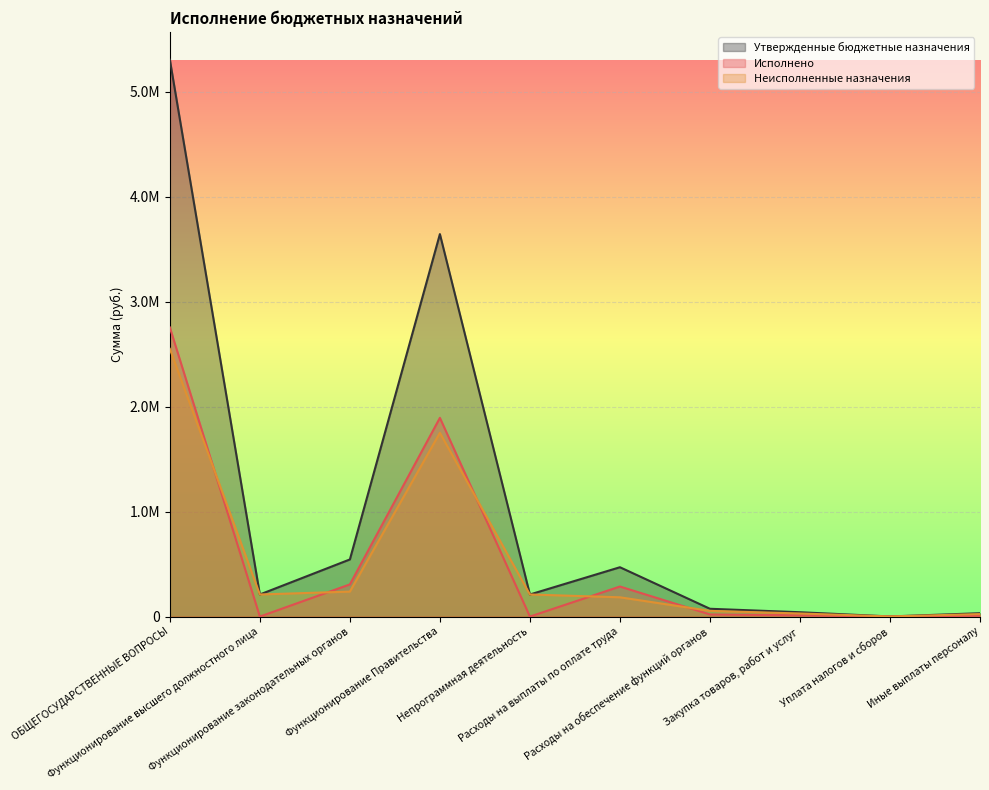

True or false: Исполнено has a value of 17057.6 at Закупка товаров, работ и услуг.

False